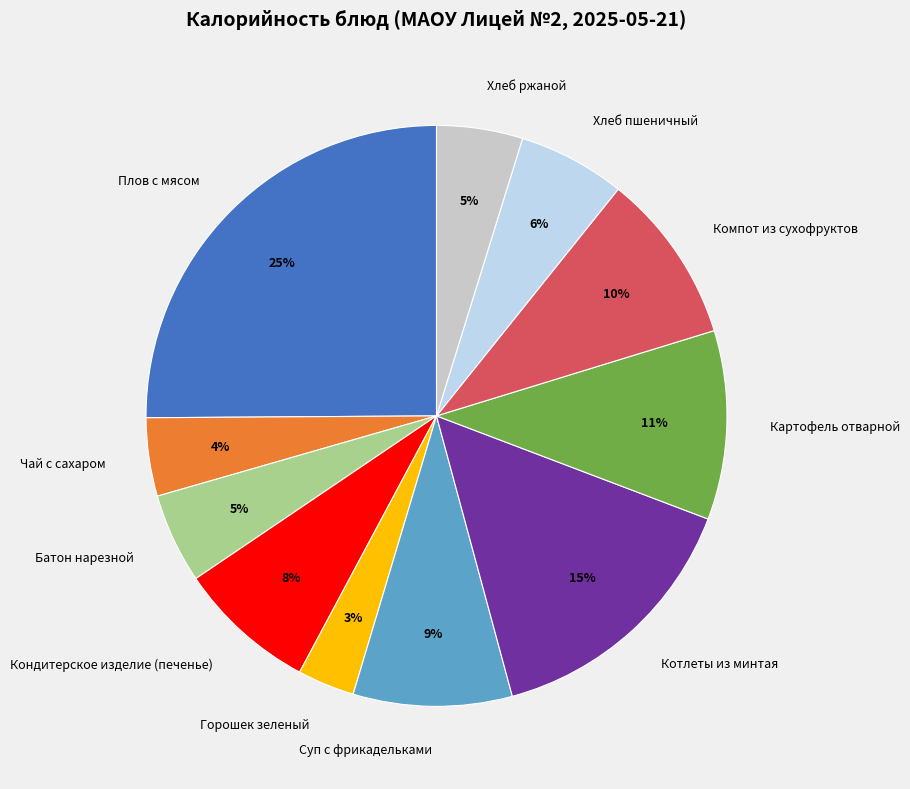

To the nearest percent, what is the difference between the largest and smallest slice percentages?

22%